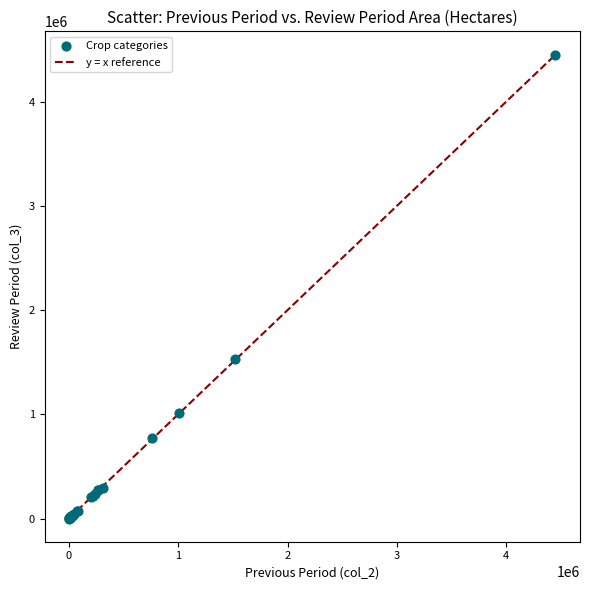

What Y value in the scatter plot is closest to 2225731?

1530969.0